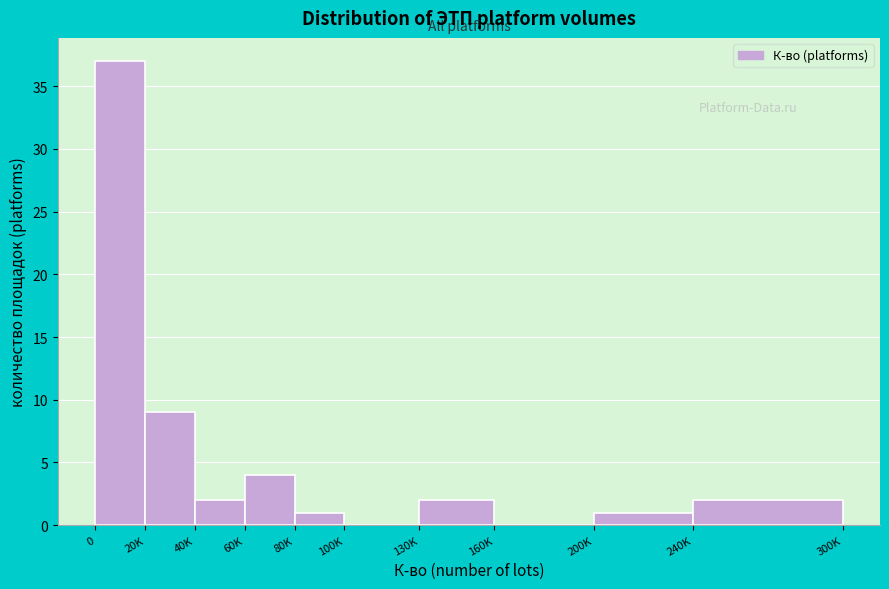

Reading right to left, extract all data points from this chart.

240K=2	200K=1	160K=0	130K=2	100K=0	80K=1	60K=4	40K=2	20K=9	0=37